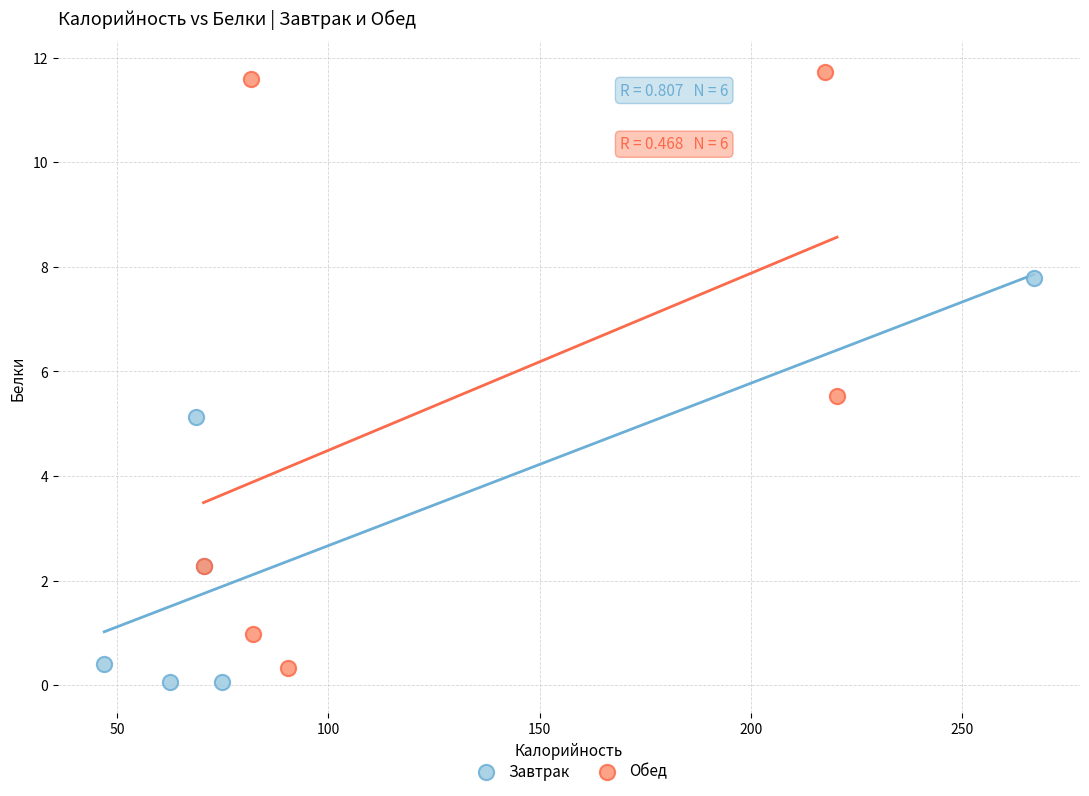

Which series contains the lowest Y value?

Завтрак